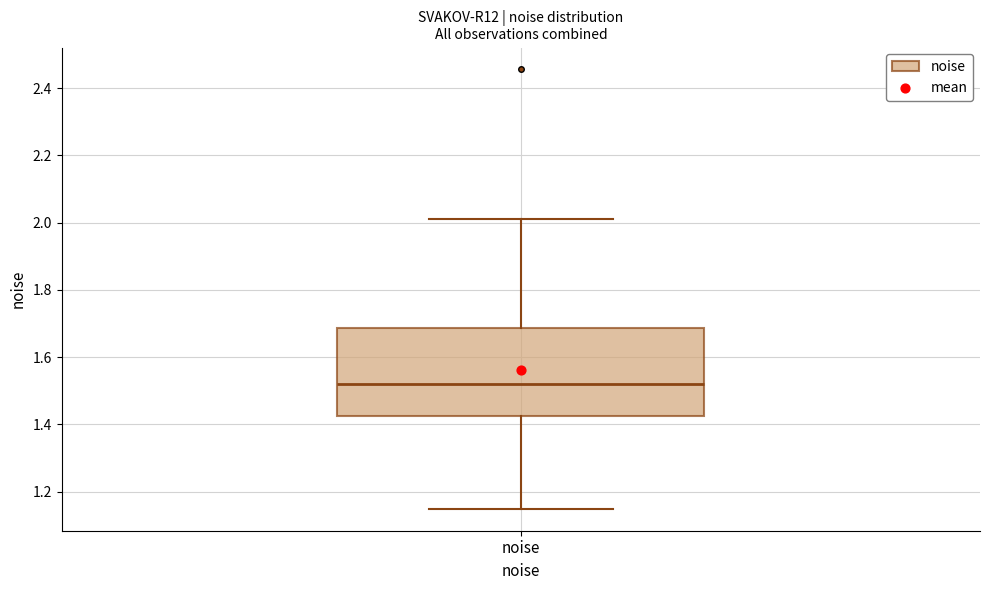

Transcribe this box plot: give where the median line is, the range the box spans, and where the two whiskers end, as read against the y-axis. The values are not printed on the chart, so give them approximately, as read against the axis.

median 1.52, box 1.42 to 1.68, whiskers 1.14 to 2.00